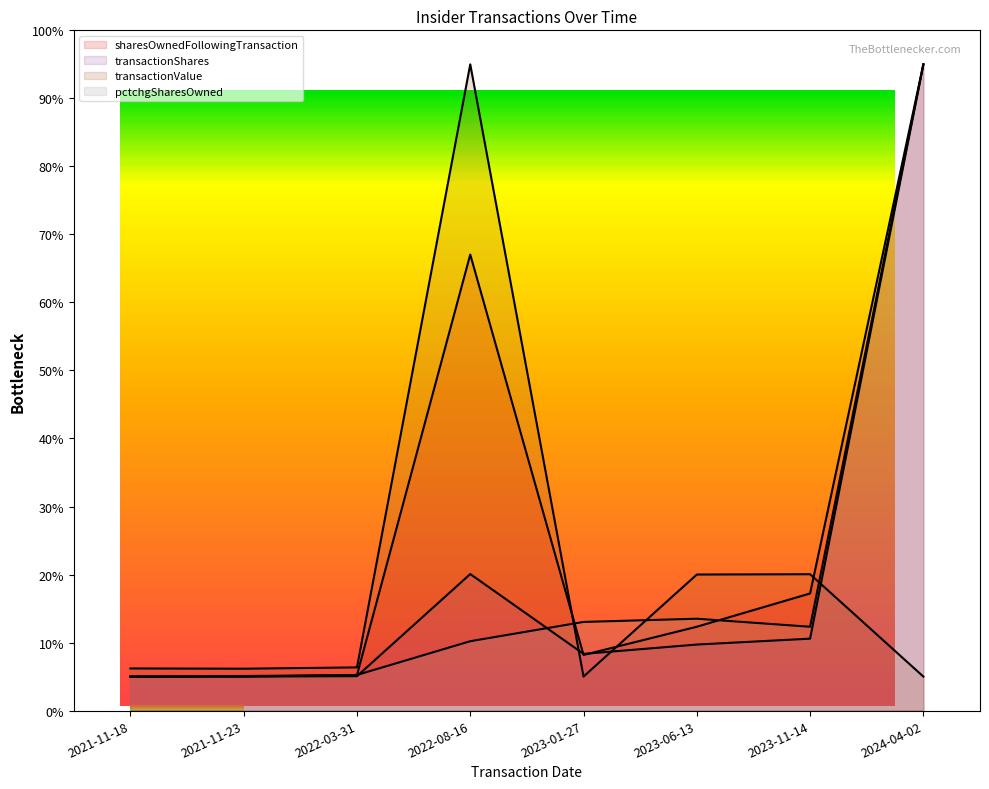

Count the number of data series in this chart.

4